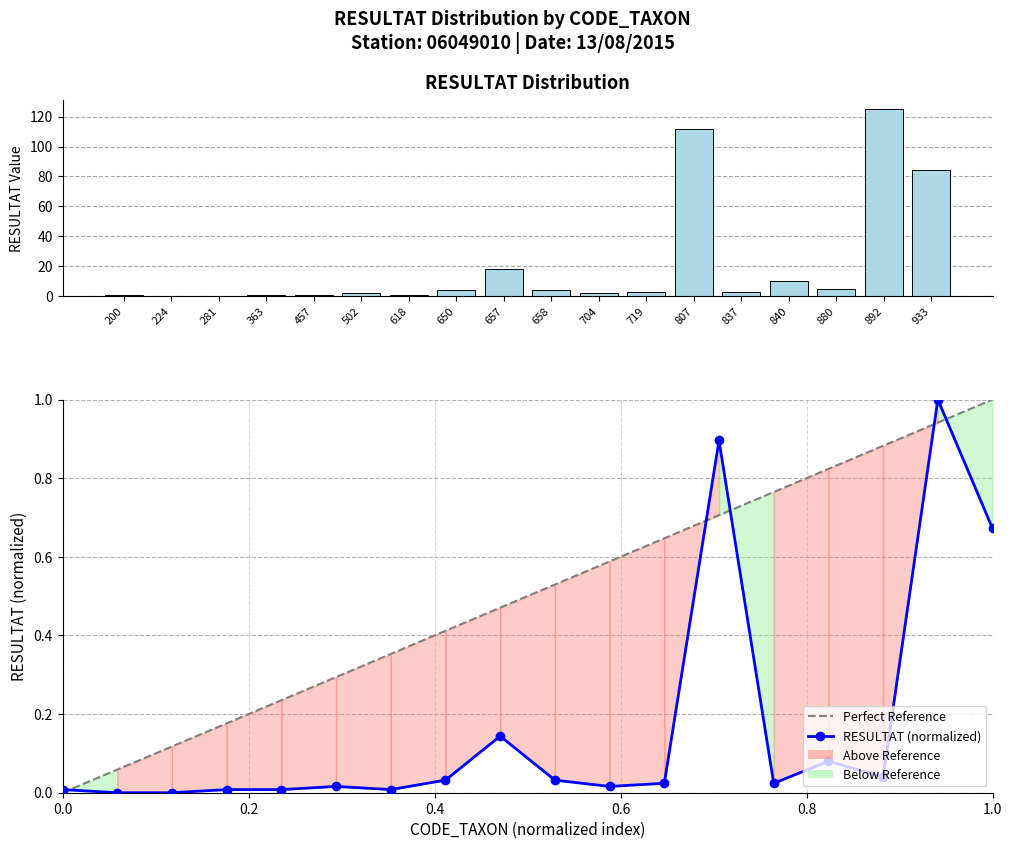

True or false: RESULTAT has a value of 4.0 at 650.

True